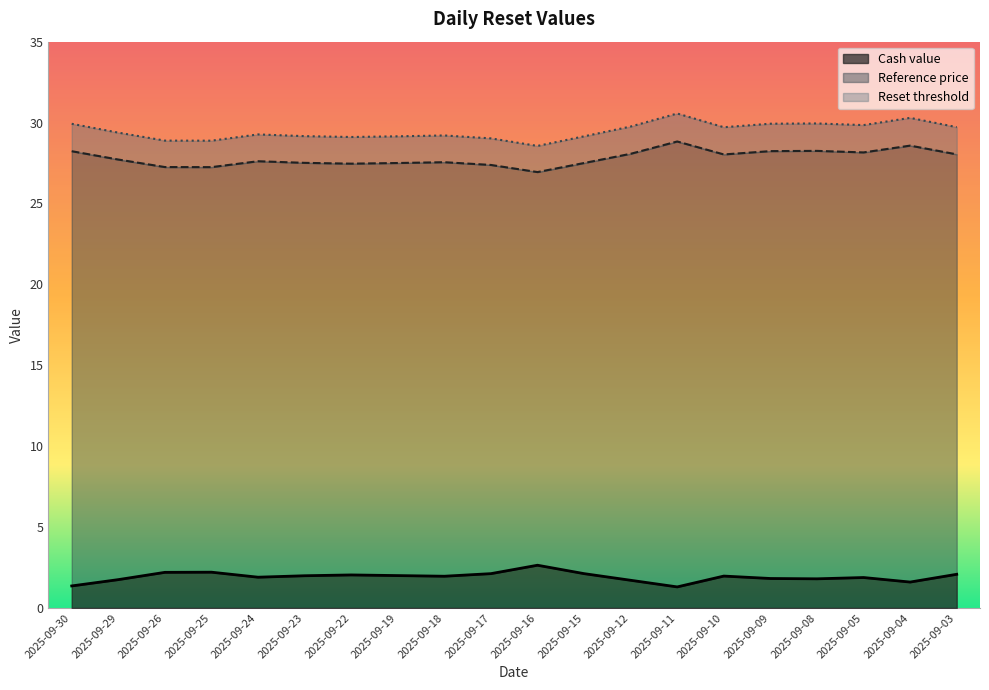

True or false: Cash value and Reference price intersect in this chart.

False